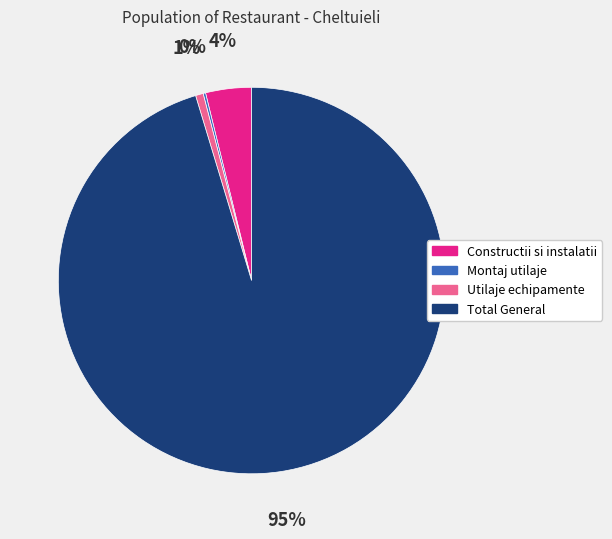

Does any single category account for the majority?

Yes